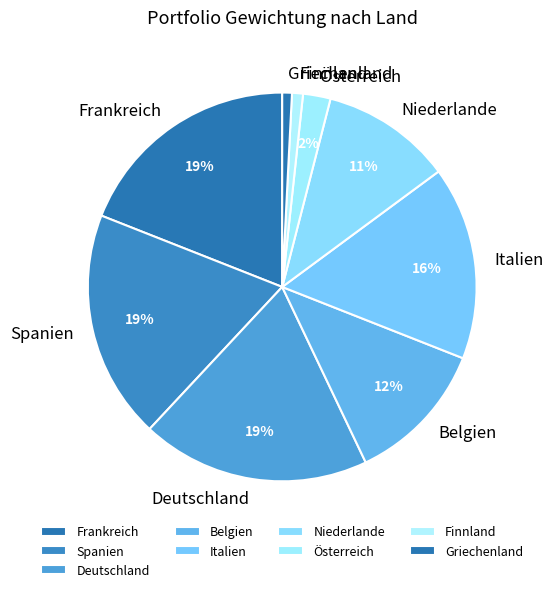

Does Griechenland account for over 50% of the chart?

No